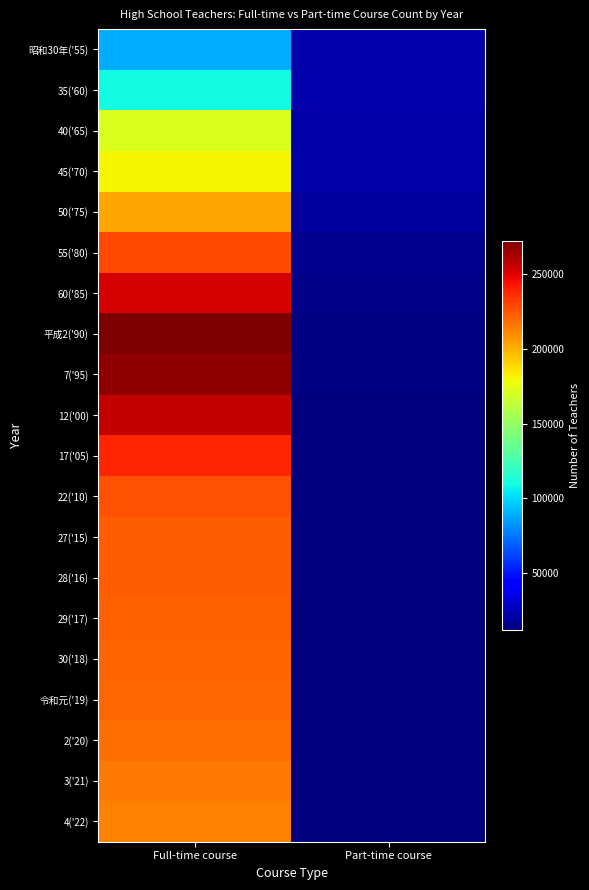

At which category is the sum across all series the highest?

Full-time course